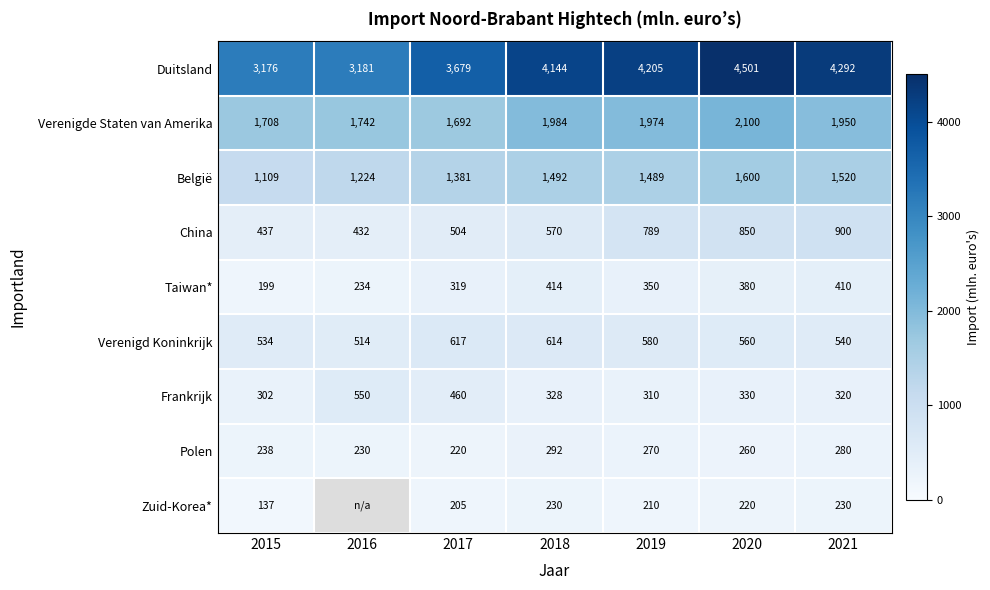

What is the smallest value displayed?

137.0